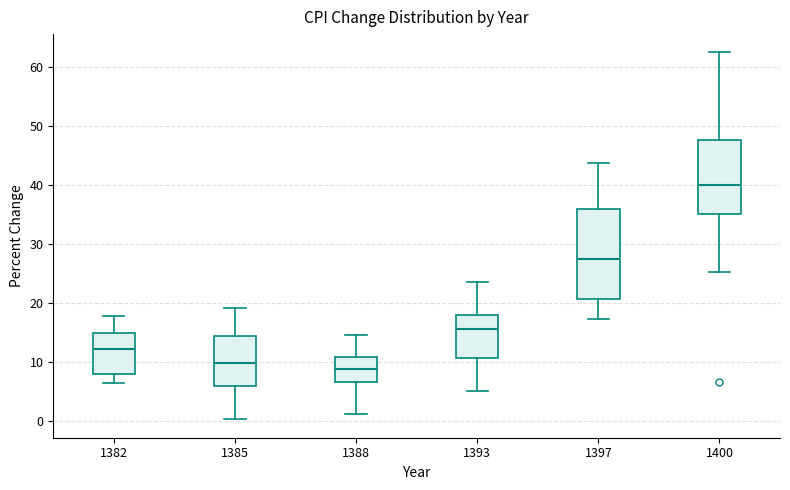

Where does the upper whisker of the box at x = 1382 end on the y-axis? The values are not printed on the chart, so give them approximately, as read against the axis.

18